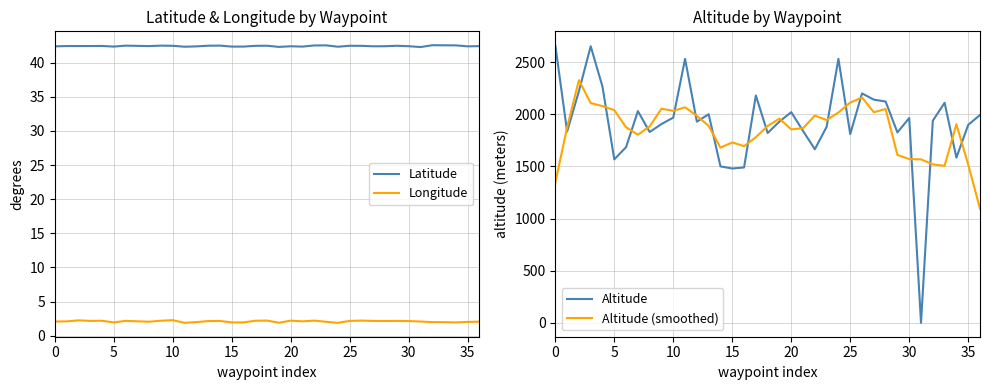

Which series has the largest total across all categories?

Altitude